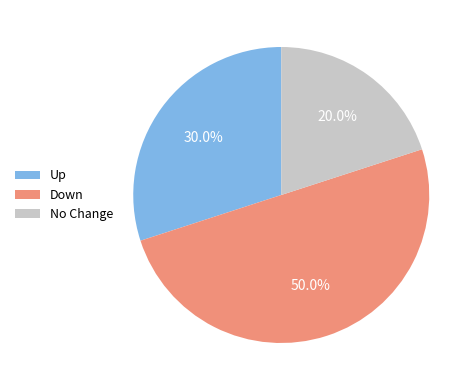

Rank the categories by value from lowest to highest.

No Change, Up, Down